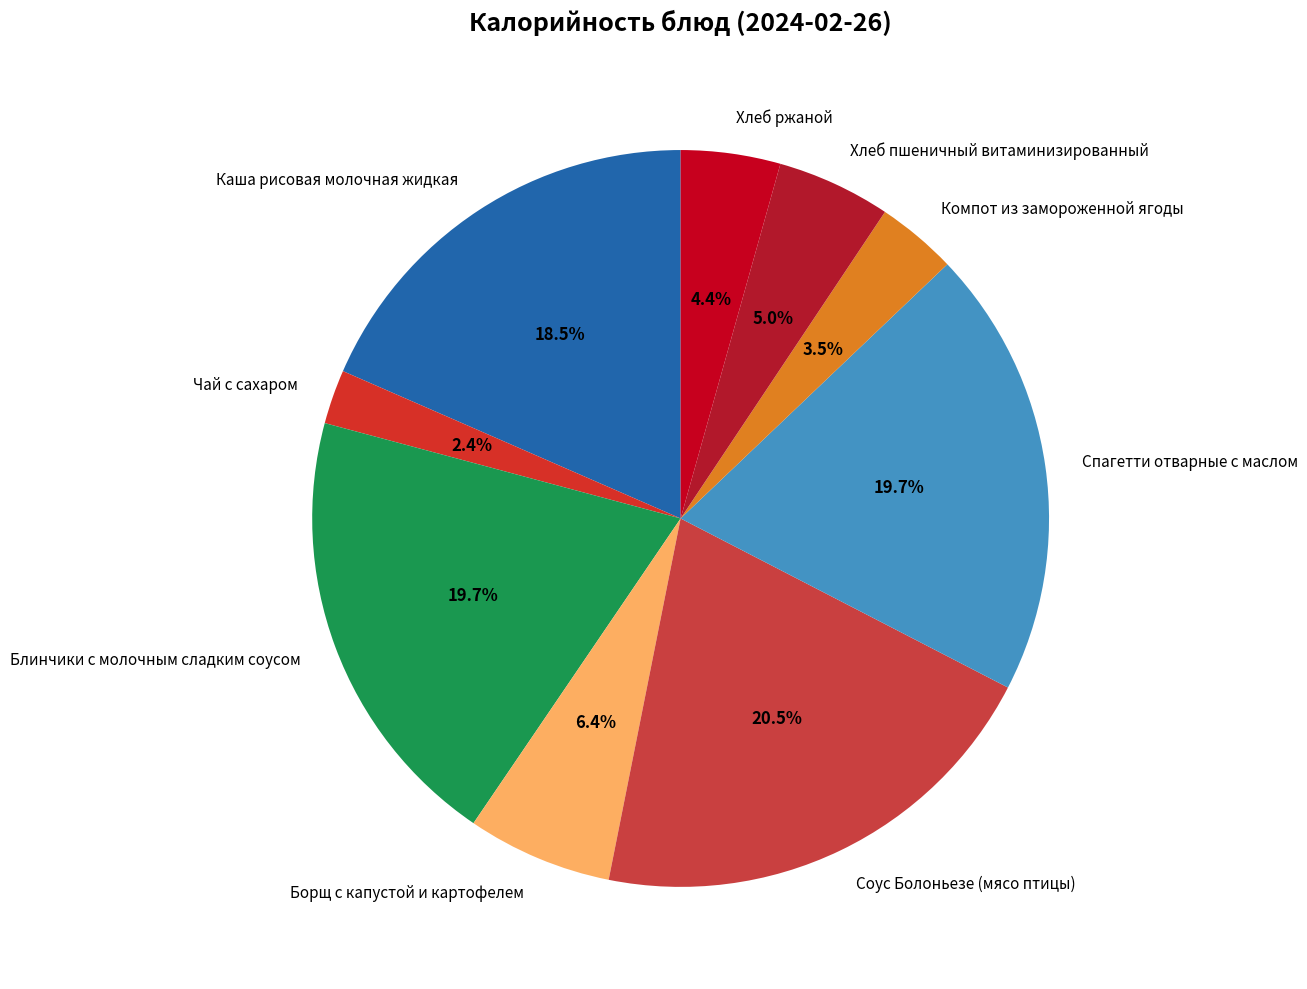

Does Компот из замороженной ягоды represent more than half of the total?

No